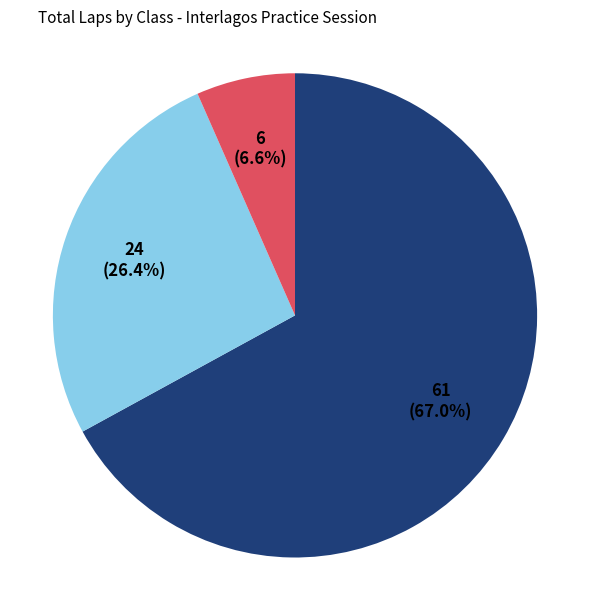

Is there a majority slice in this chart?

Yes